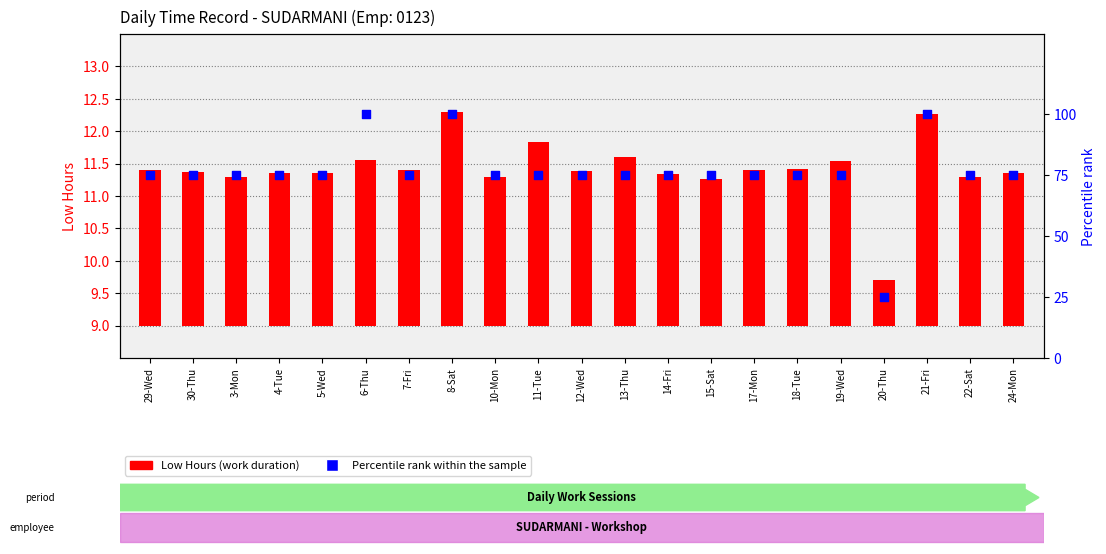

At how many categories does at least one series exceed 74?

20